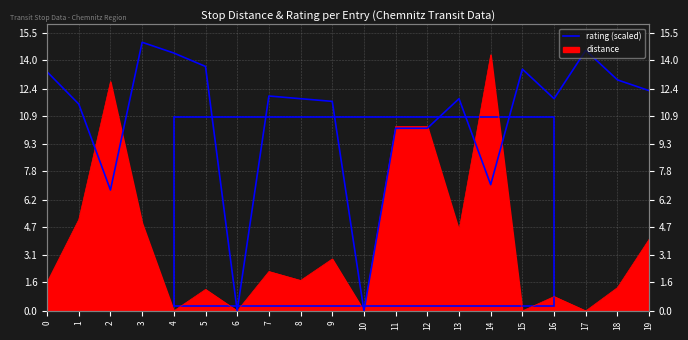

Rank the categories by value from highest to lowest.

3, 17, 4, 5, 15, 0, 18, 19, 7, 8, 13, 16, 9, 1, 11, 12, 14, 2, 6, 10